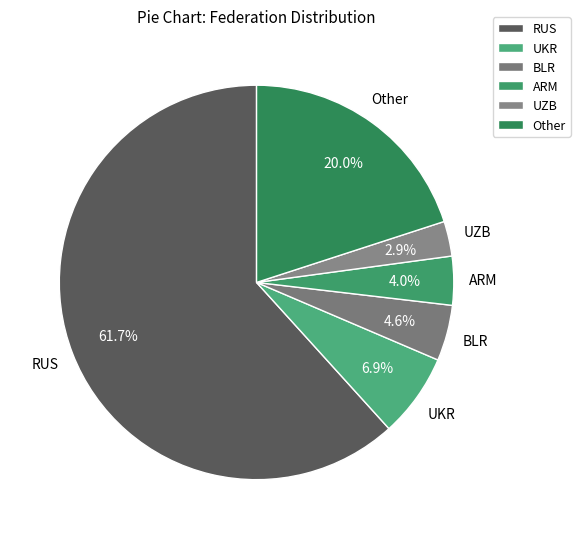

What is the ratio of the value at RUS to the value at ARM?

15.4